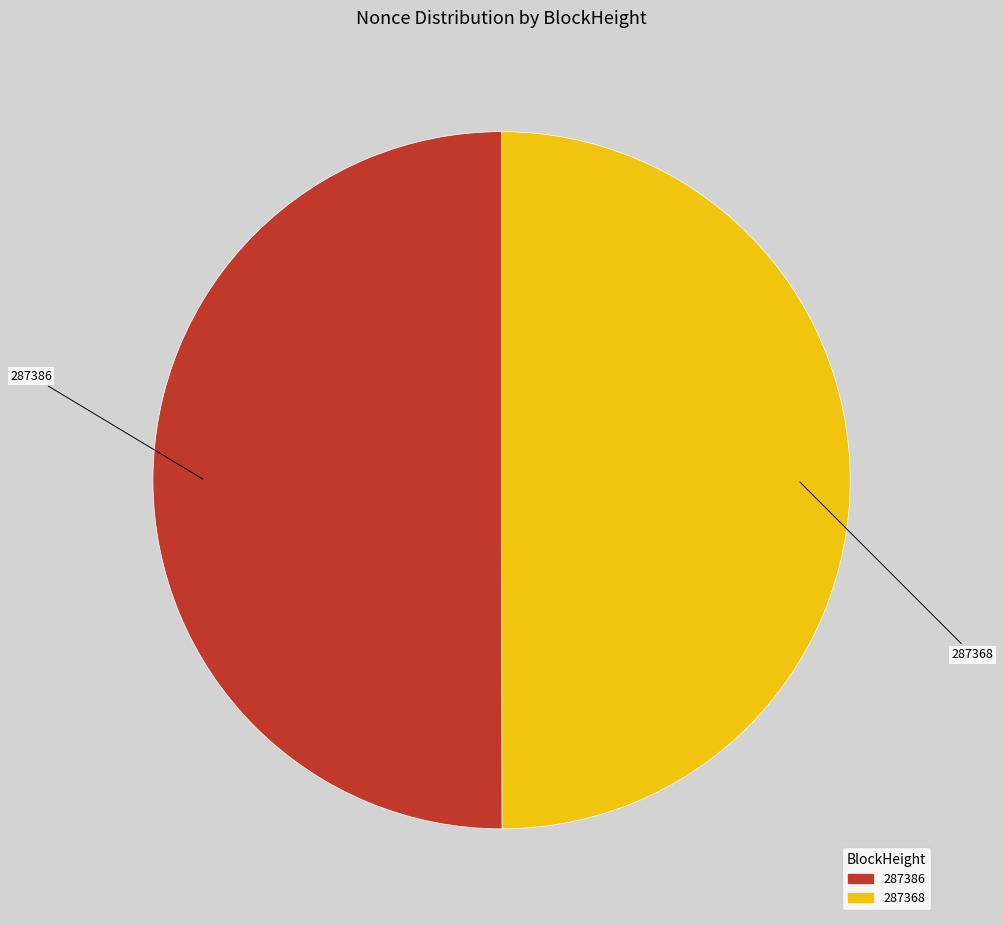

True or false: 287386 accounts for 50% of the total.

True